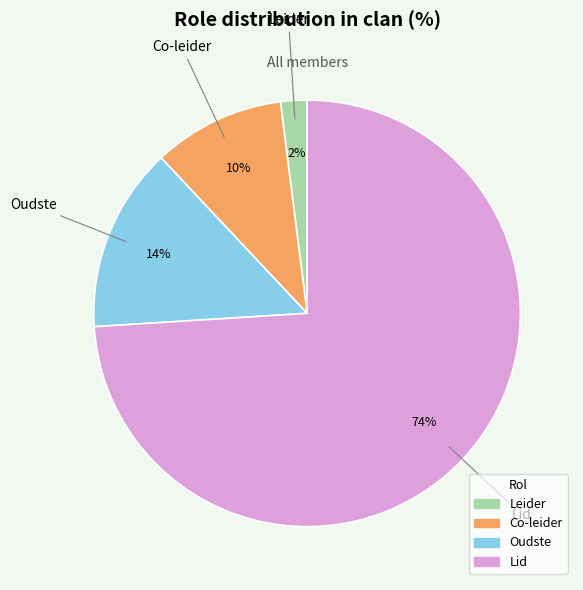

True or false: Oudste accounts for 14% of the total.

True